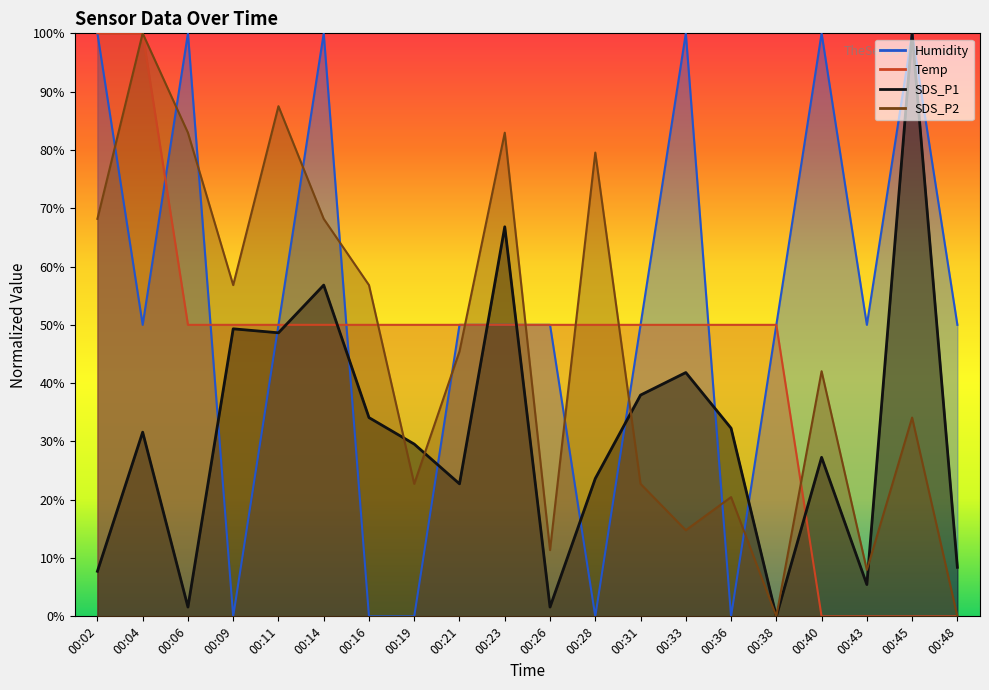

True or false: SDS_P1 has a value of 0.0 at 00:38.

True